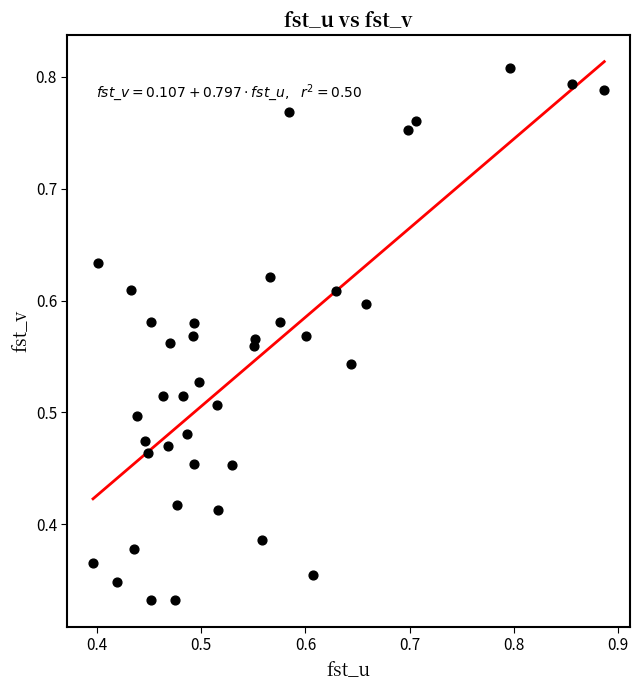

How many points are shown in the scatter plot?

40